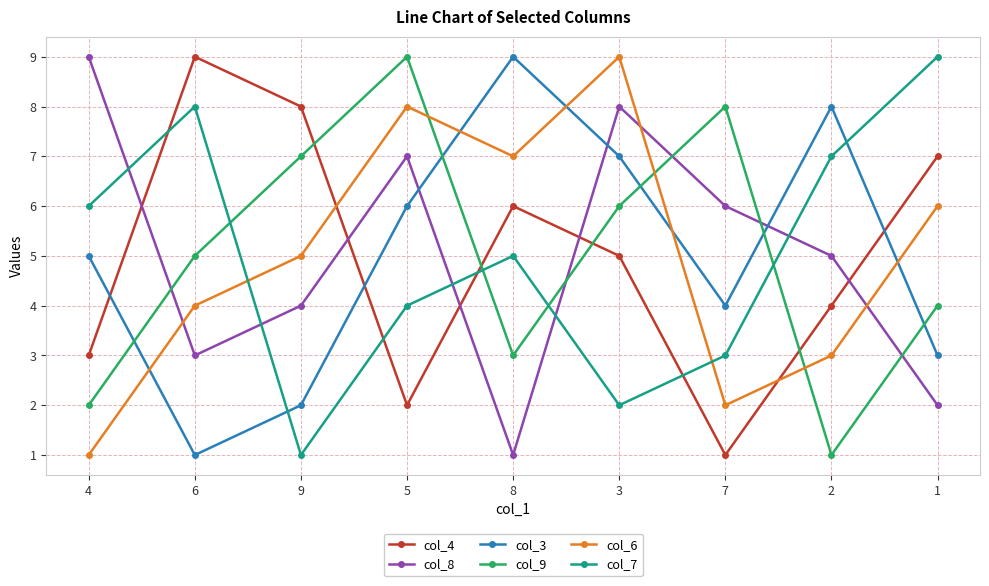

Rank the categories by col_9 value from highest to lowest.

5, 7, 9, 3, 6, 1, 8, 4, 2